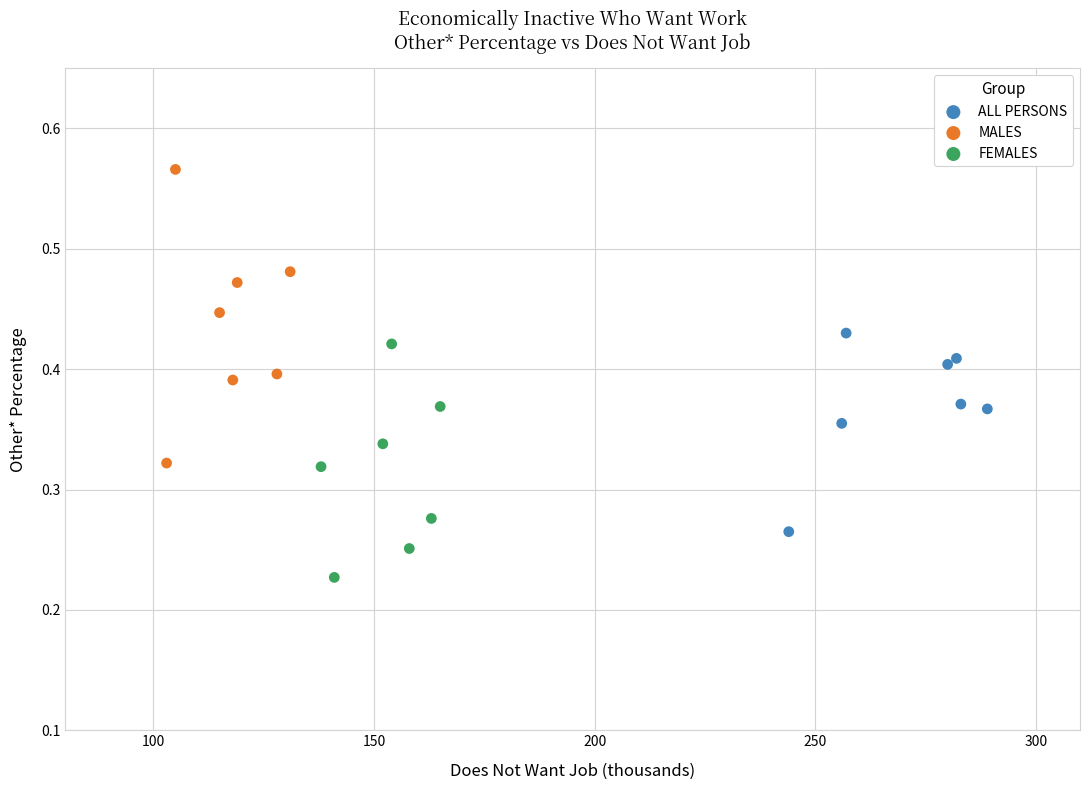

Which series has the largest Y range (max minus min)?

MALES